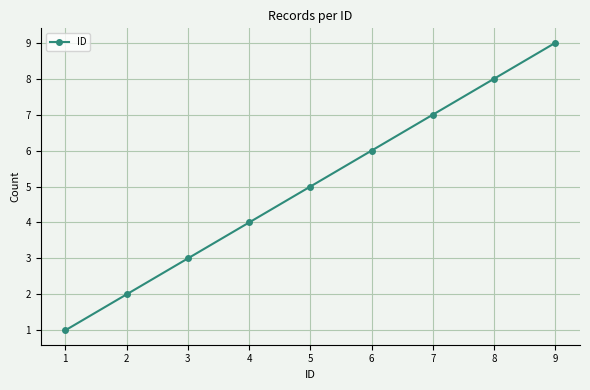

What is the difference between the second highest and minimum values?

7